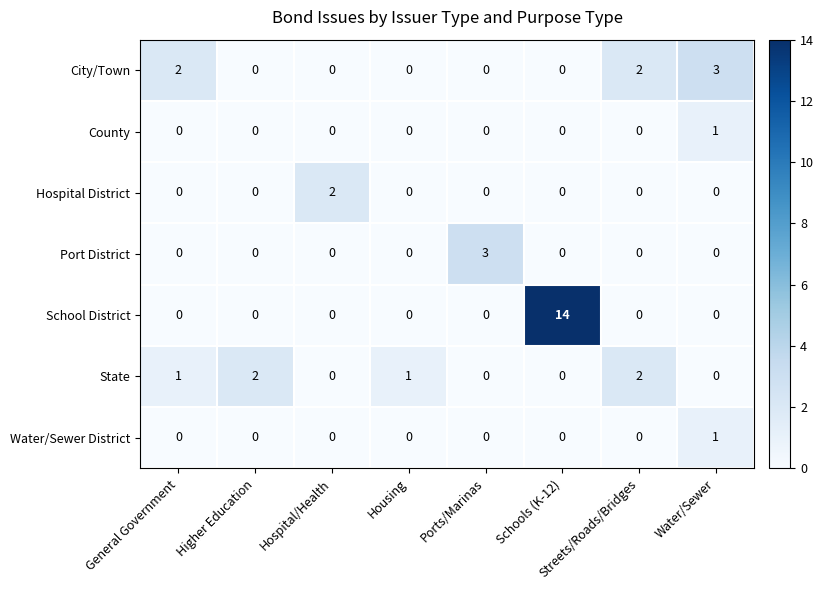

What is the greatest value displayed?

14